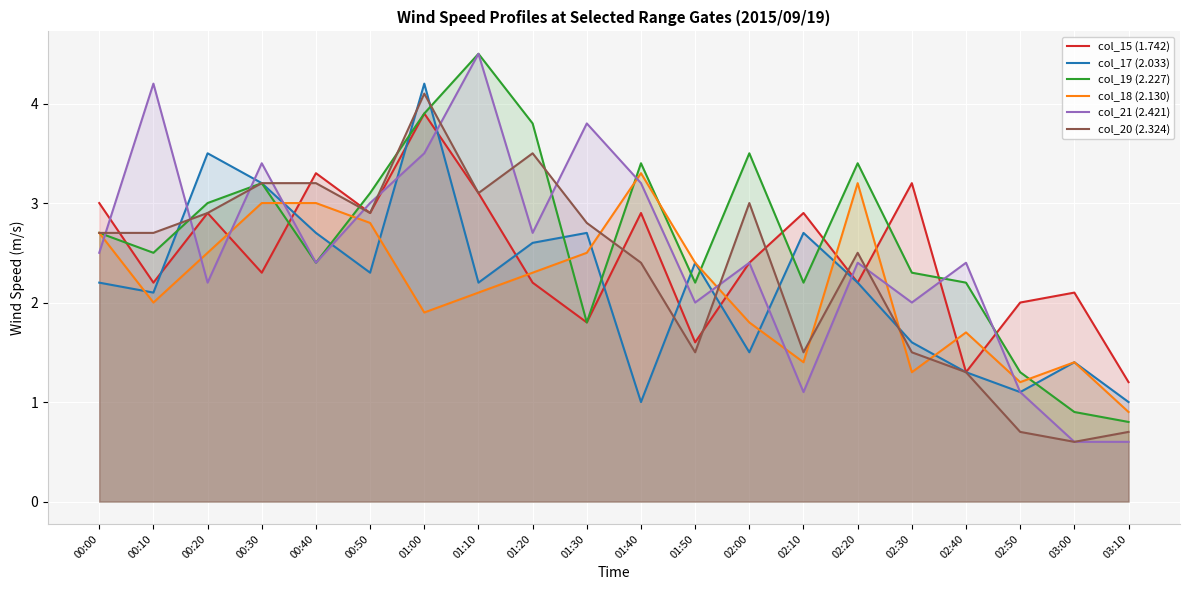

Where is the first local minimum for col_17 (2.033)?

00:10